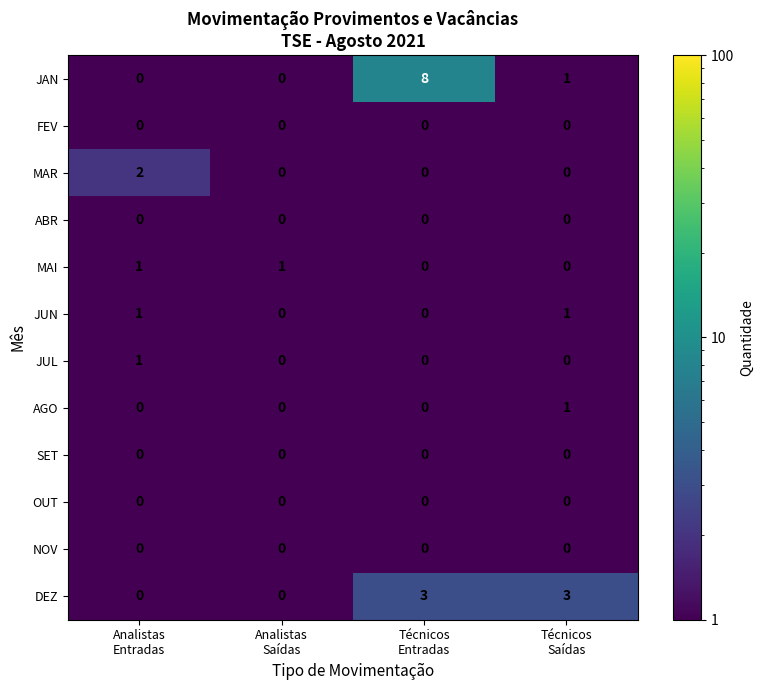

Which series has the largest total across all categories?

JAN